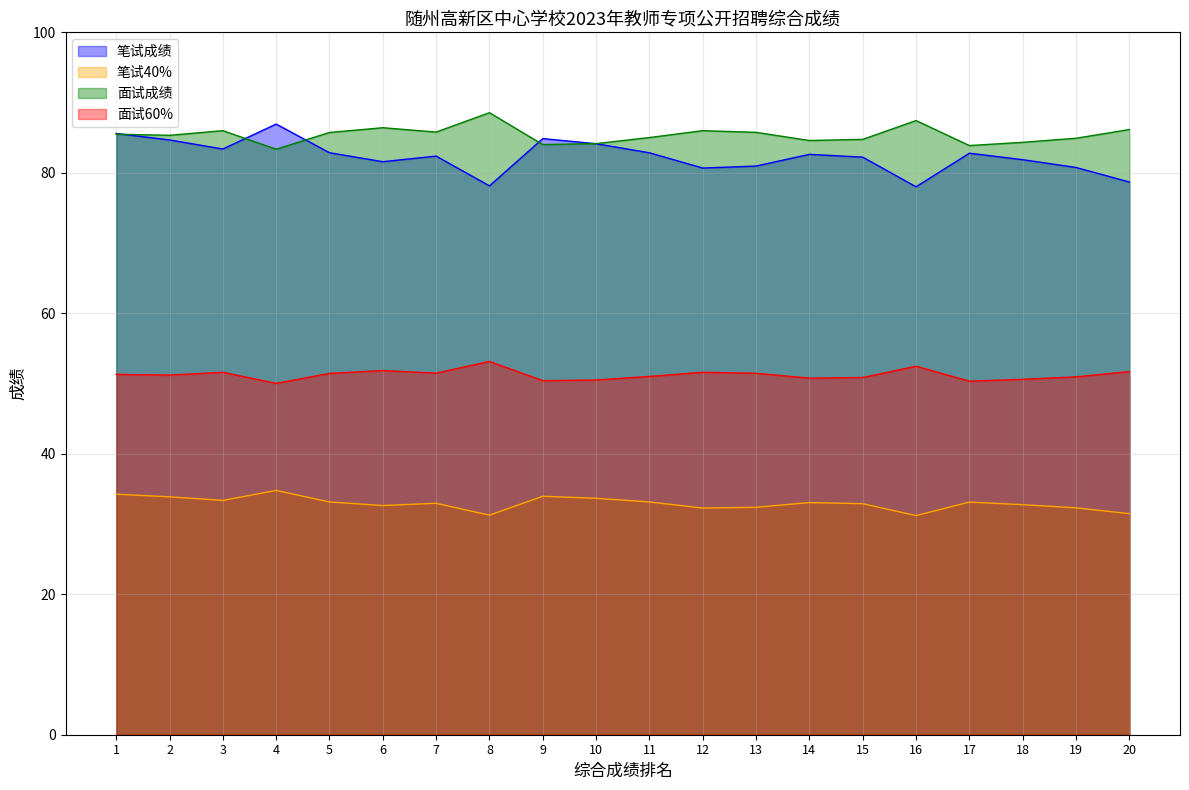

How many values in the 面试60% series are below 51?

8